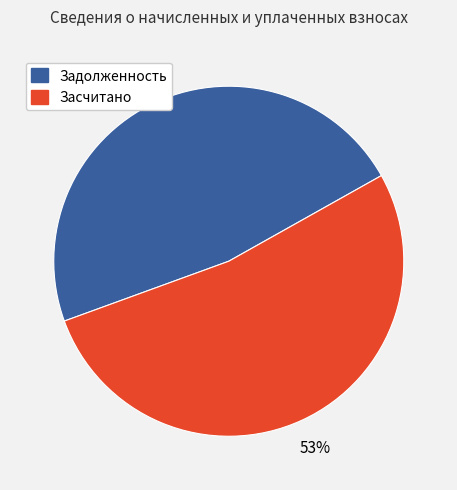

Is there a majority slice in this chart?

Yes